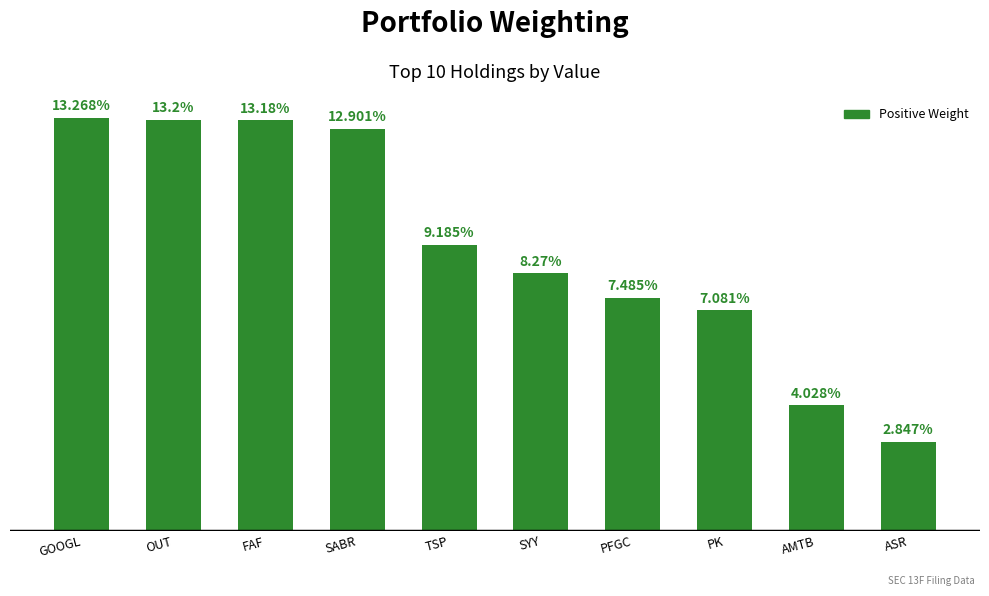

At which category does the chart reach its peak across all series?

GOOGL